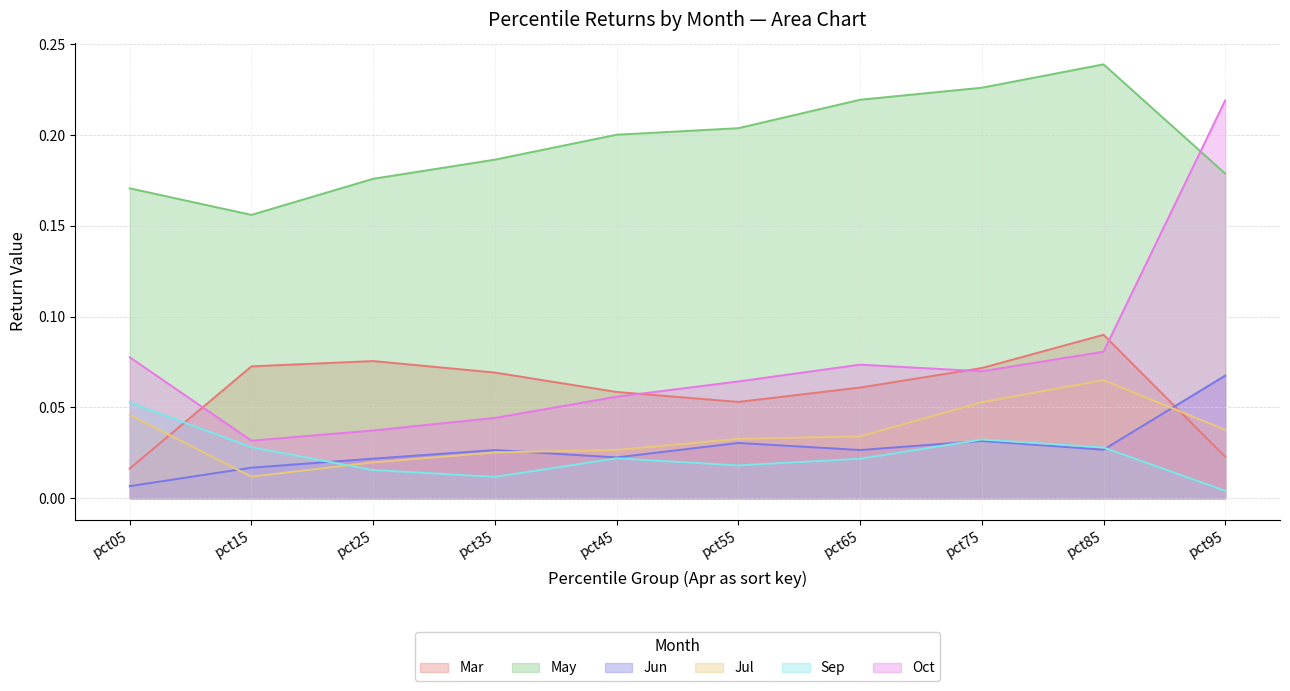

Between pct05 and pct65, which series saw the biggest shift?

May